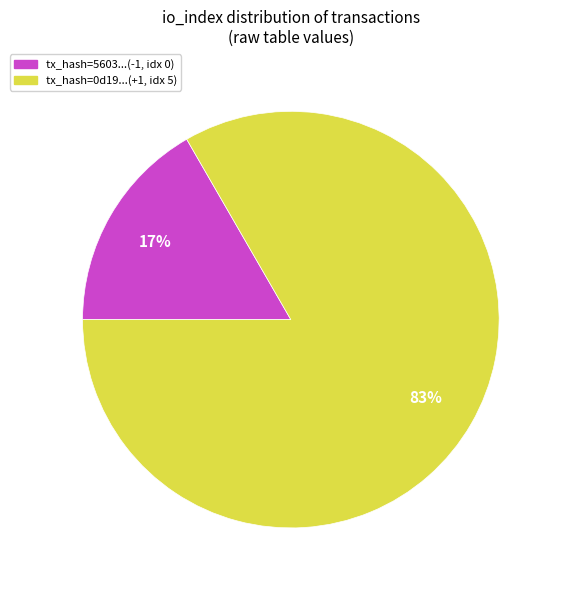

To the nearest percent, what is the average slice percentage?

50%